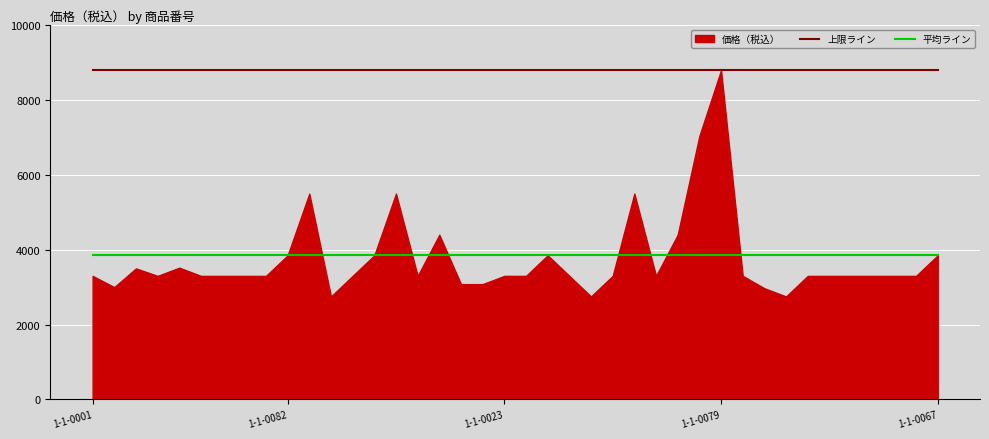

What is the minimum value for 平均ライン?

3850